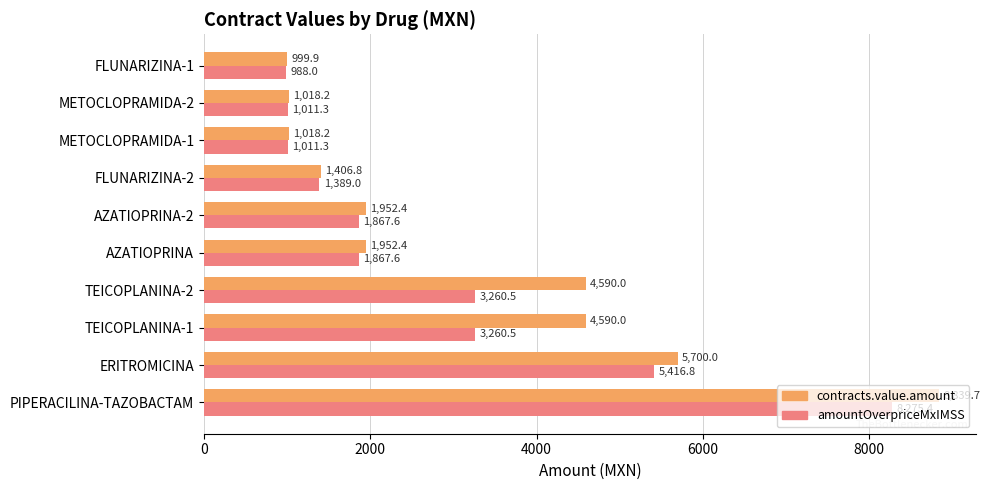

Count the number of data series in this chart.

2